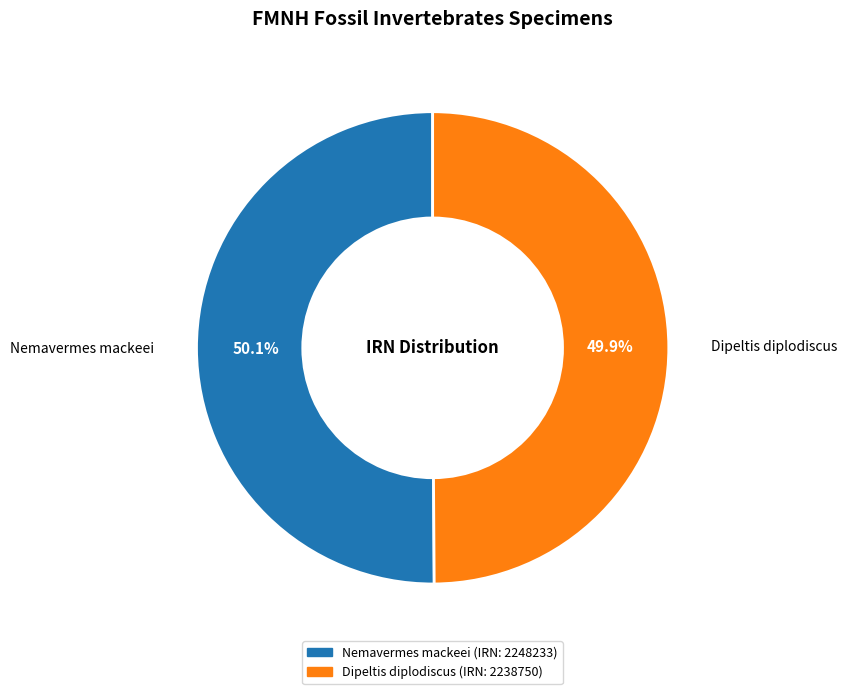

Is there a majority slice in this chart?

Yes